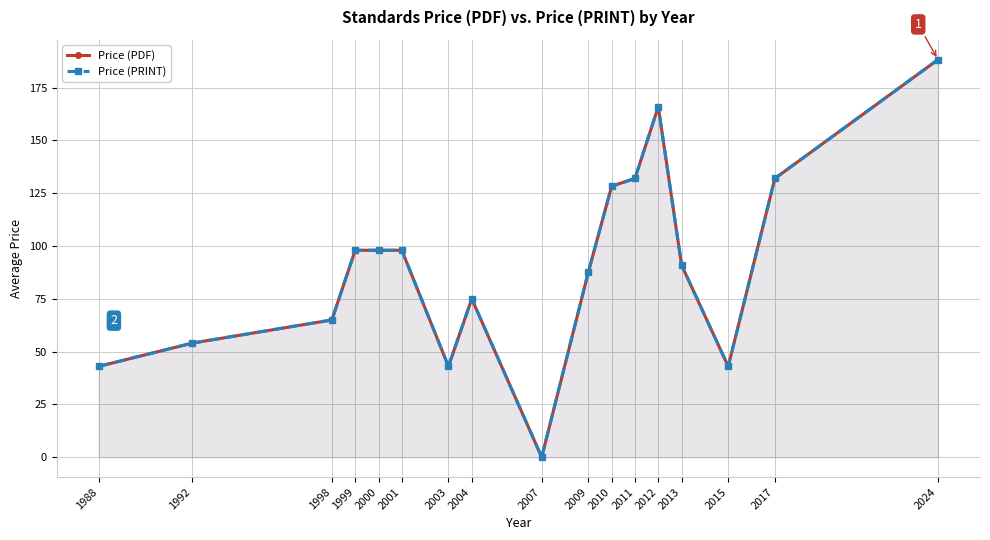

Rank the series at 1998 from highest to lowest value.

Price (PDF), Price (PRINT)